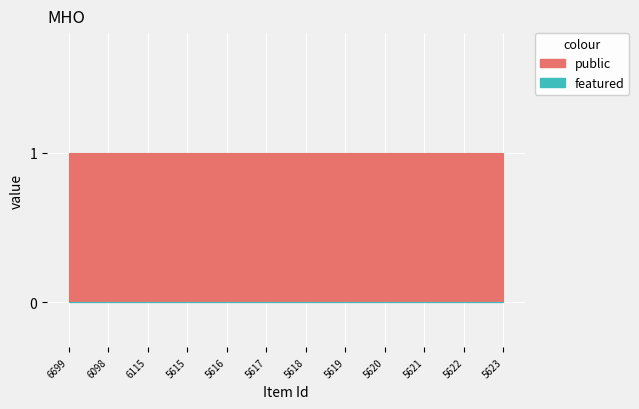

True or false: featured and public intersect in this chart.

False